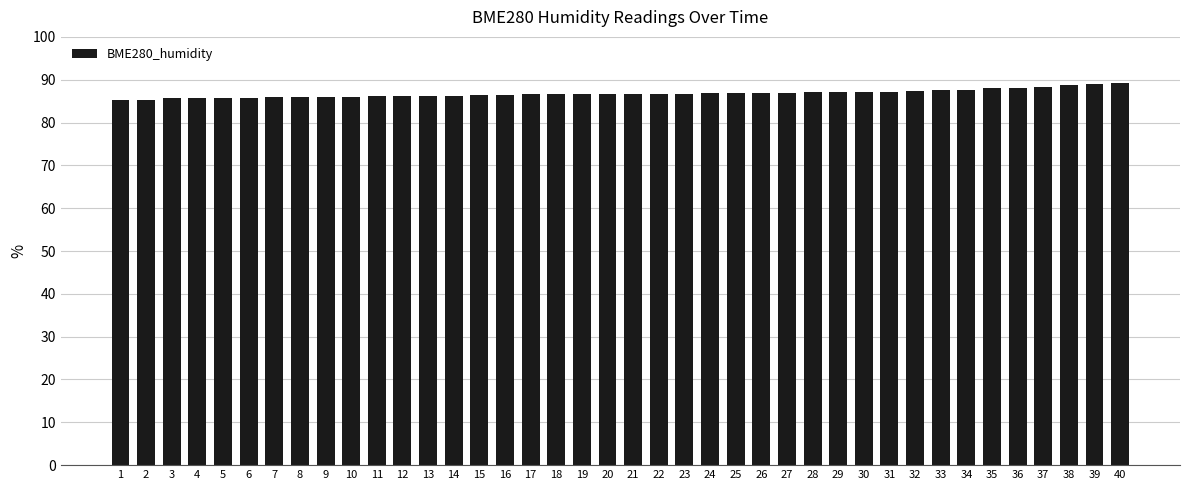

What is the change in value from 5 to 27?

+1.2